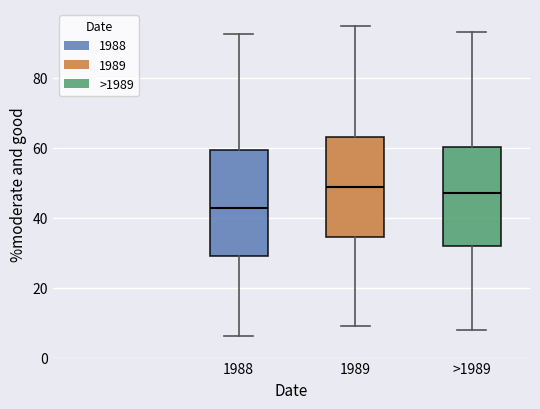

Reading left to right, read every box against the y-axis: the position of its median line, the range the box covers, and the ends of its whiskers. The values are not printed on the chart, so give them approximately, as read against the axis.

1988: median 42, box 30 to 60, whiskers 6 to 92
1989: median 48, box 34 to 64, whiskers 10 to 94
>1989: median 48, box 32 to 60, whiskers 8 to 94